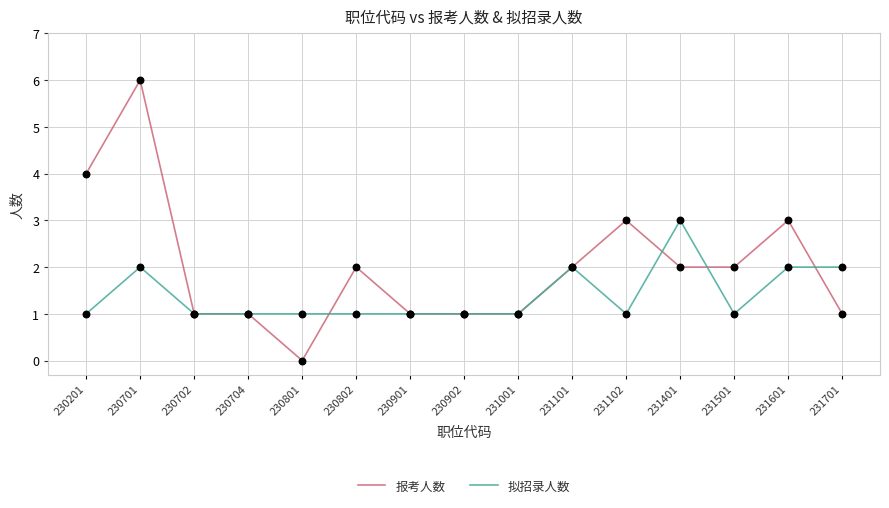

Which series has the largest range (max minus min)?

报考人数